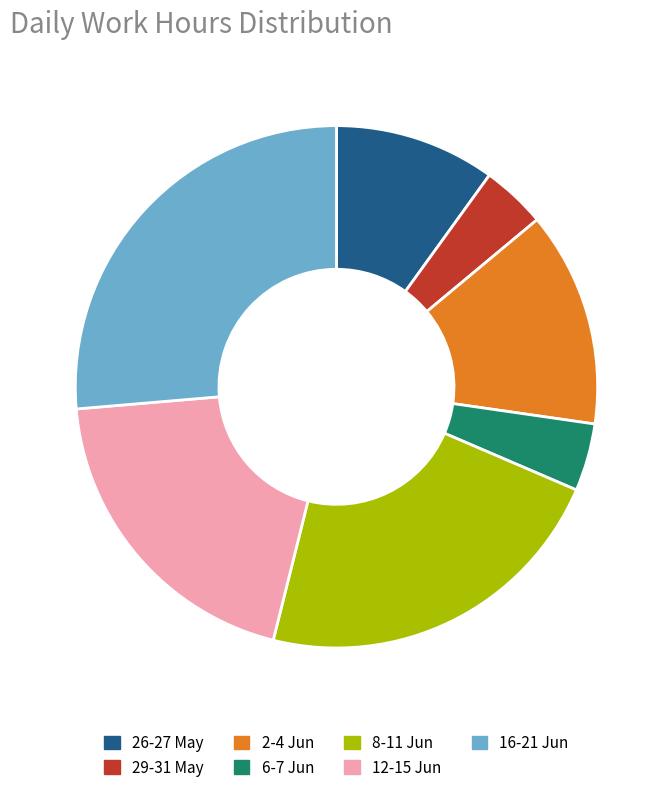

Which slice is the largest?

16-21 Jun